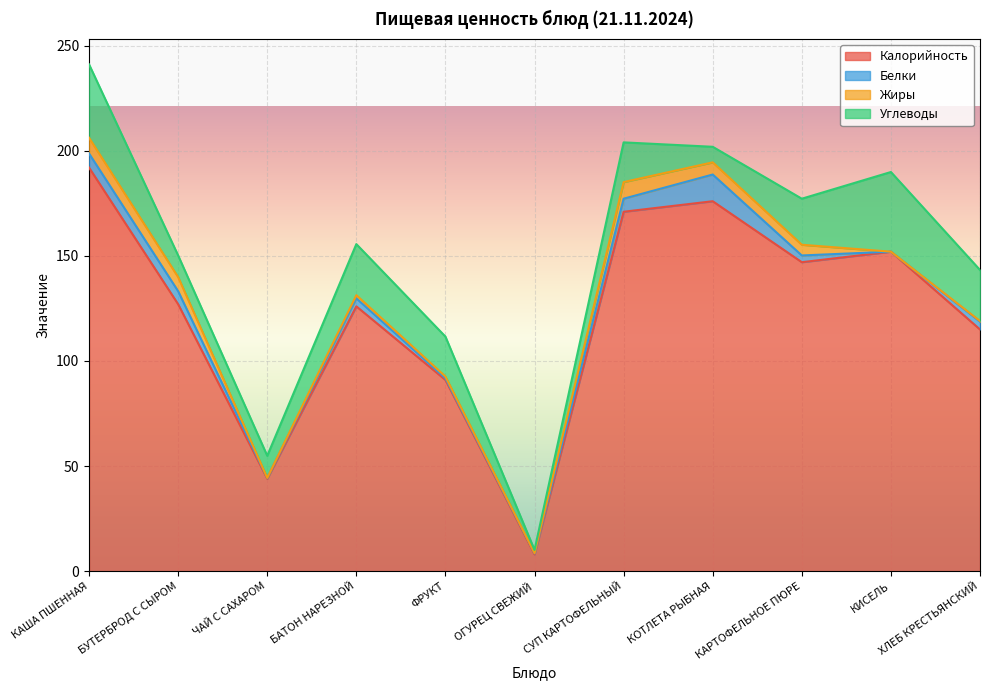

What position from the right is ОГУРЕЦ СВЕЖИЙ?

6